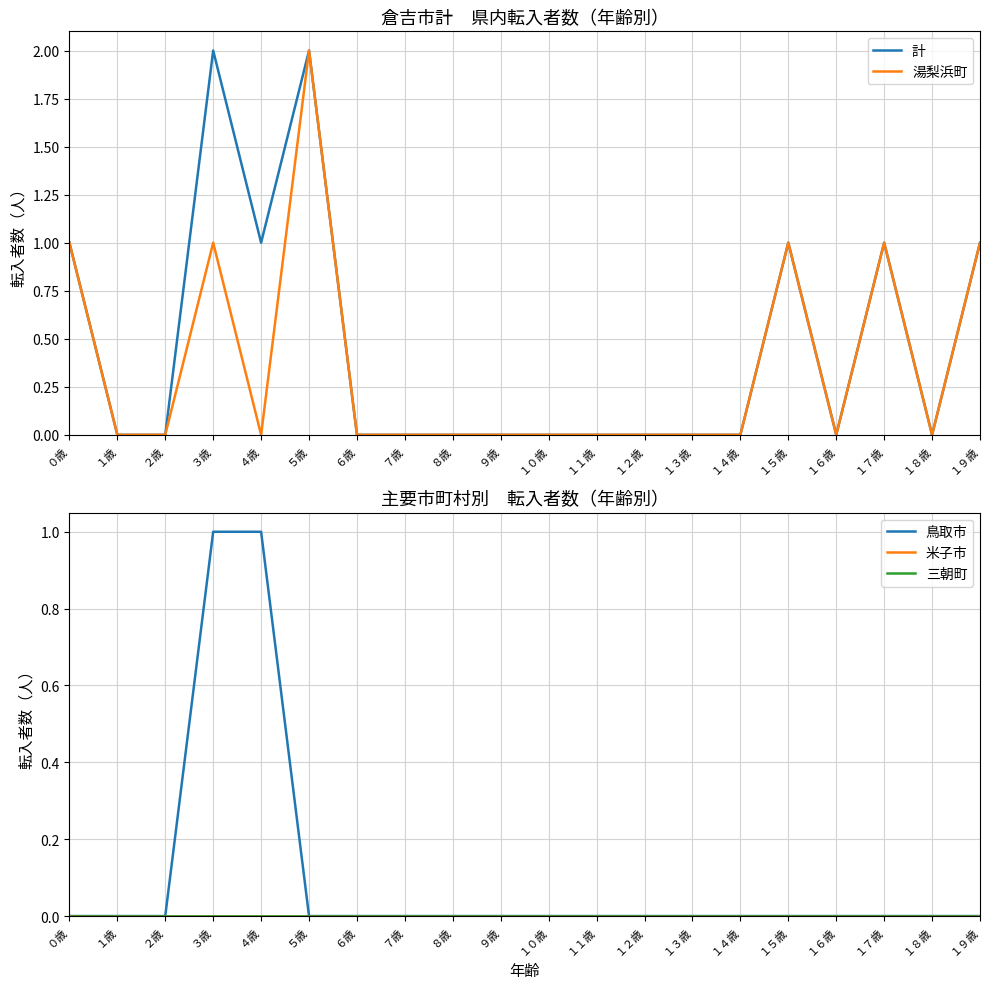

Which series has the largest total across all categories?

計